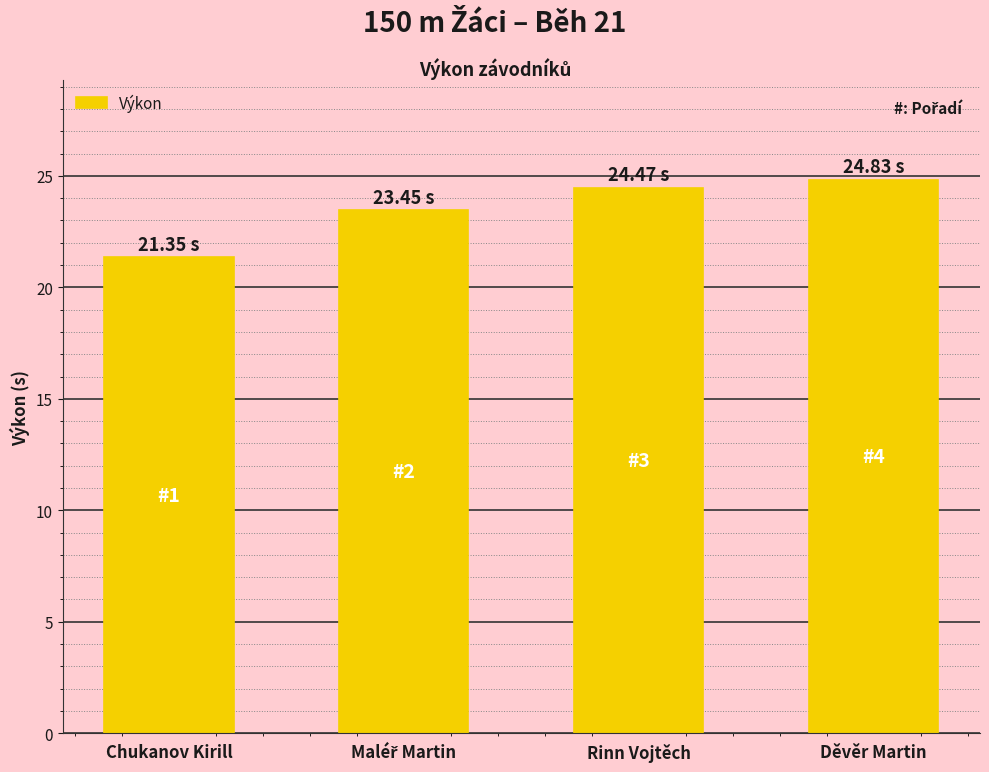

What is the label of the 1st bar from the right?

Děvěr Martin